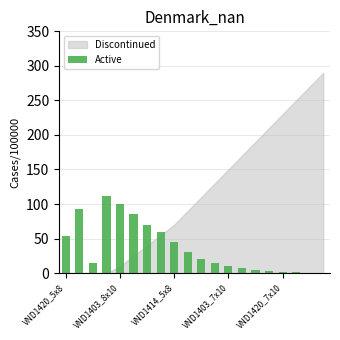

What is the sum of all values?

727